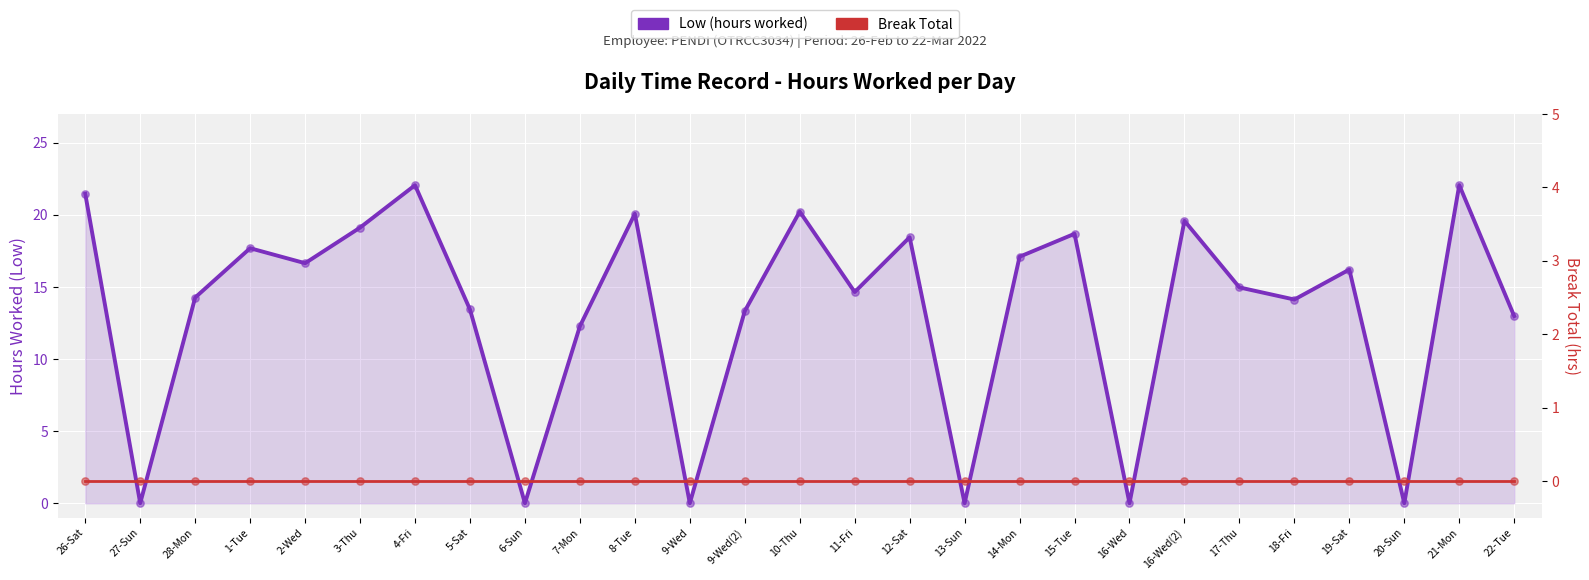

Which series reaches the minimum Y coordinate?

Low (hours worked)